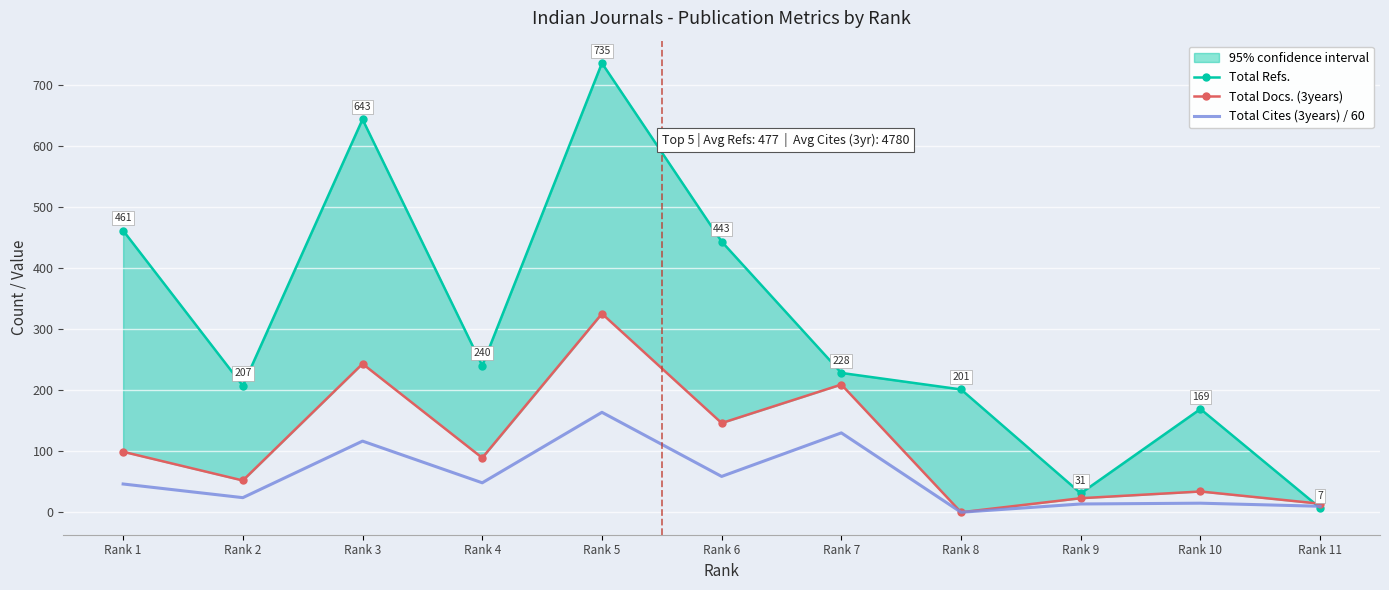

Rank the series by their average value, from highest to lowest.

Total Refs., Total Docs. (3years), Total Cites (3years) / 60